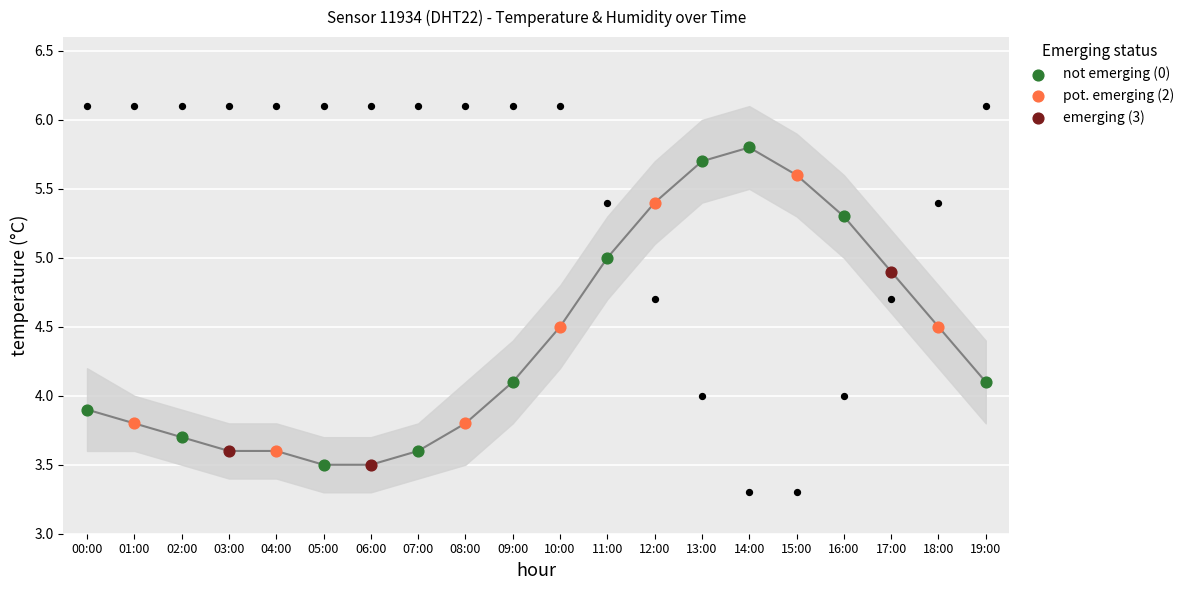

Which series reaches the maximum Y coordinate?

humidity